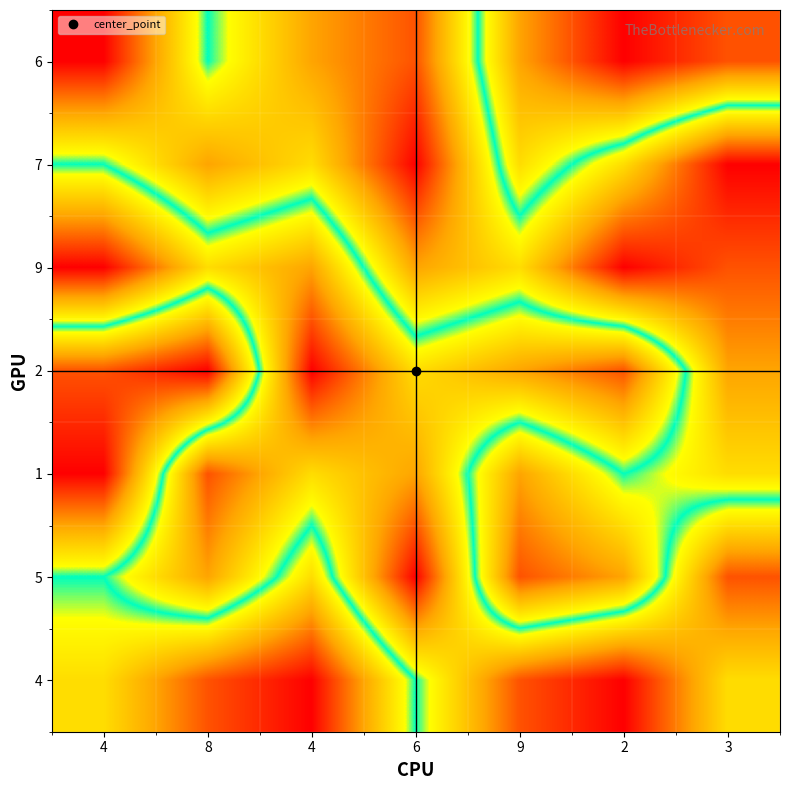

Which label corresponds to the smallest value in the chart?

4